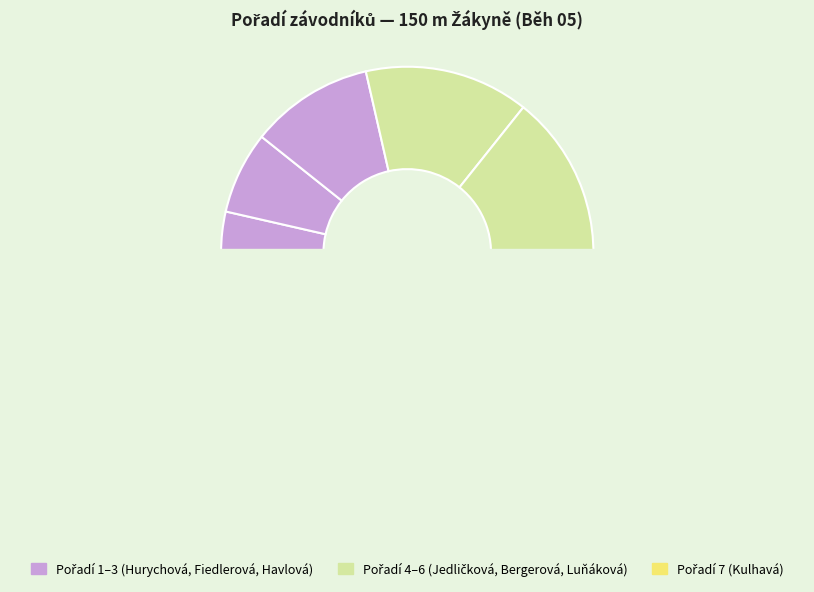

To the nearest percent, what portion does Kulhavá Karolína represent?

25%